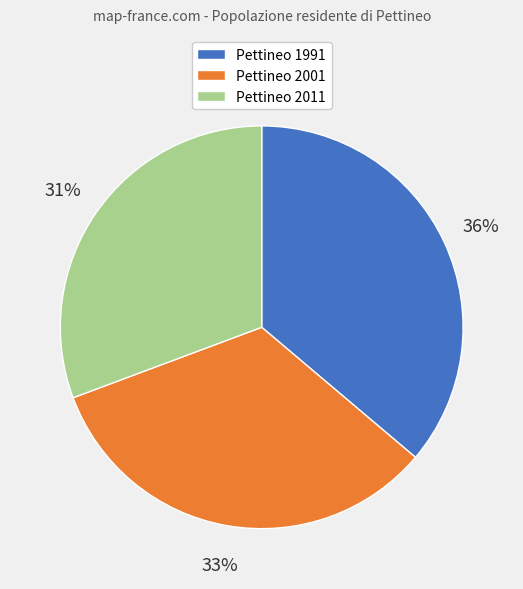

To the nearest percent, what is the average slice percentage?

33%